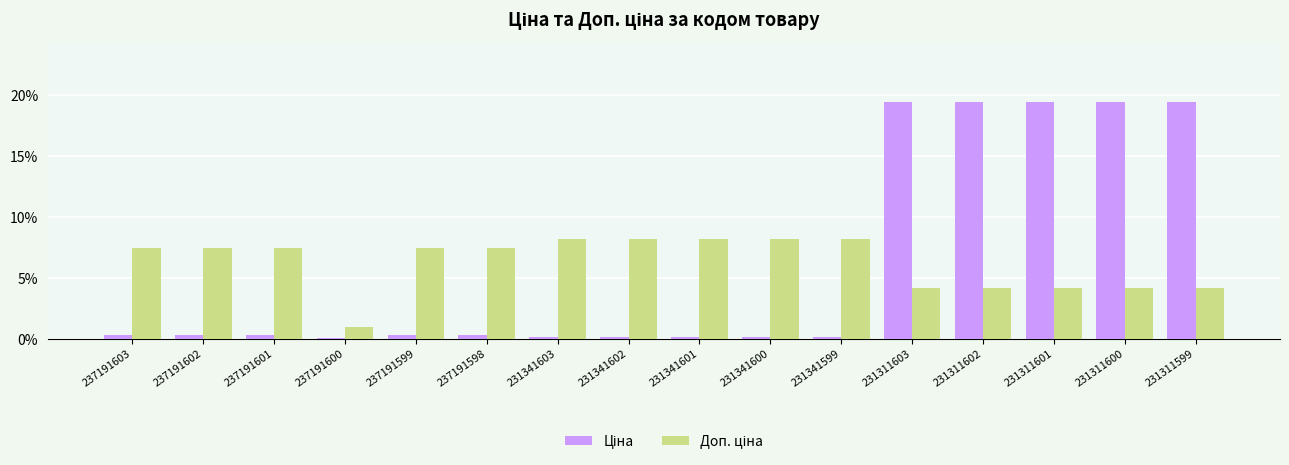

What is the total value across all series at 231311600?

23.6